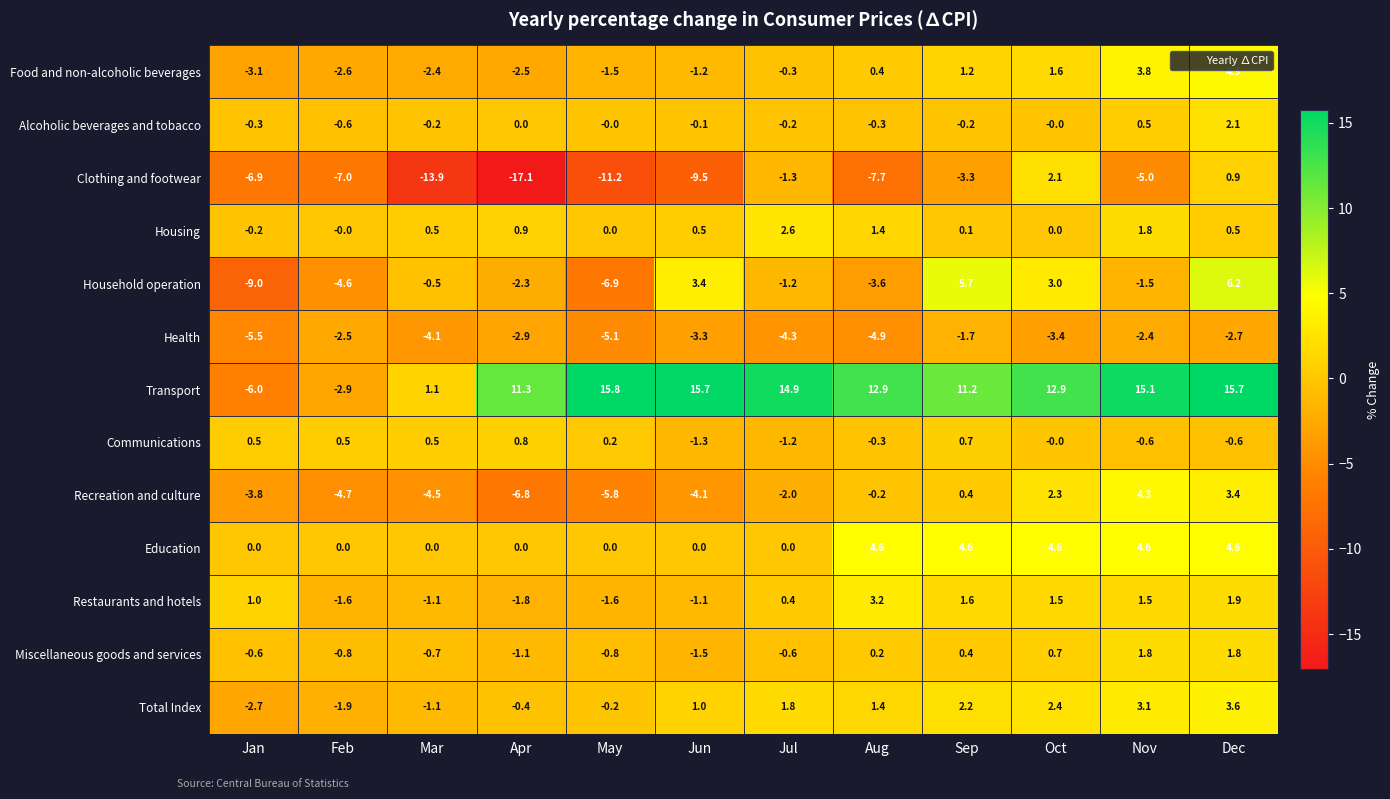

Count the number of data series in this chart.

13